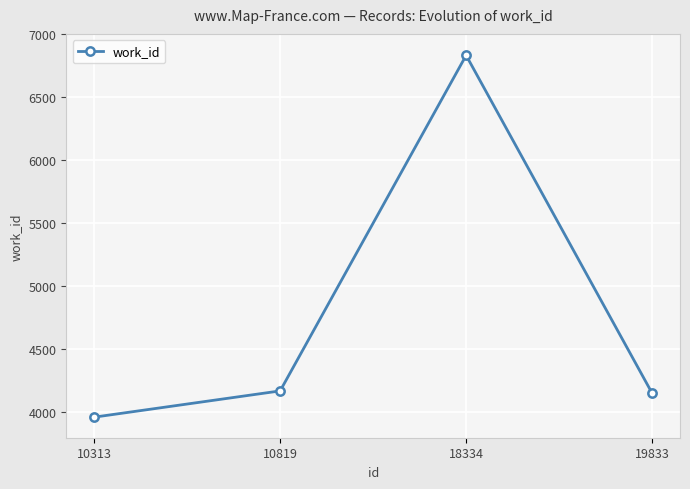

The value at 18334 is 12132. True or false?

False